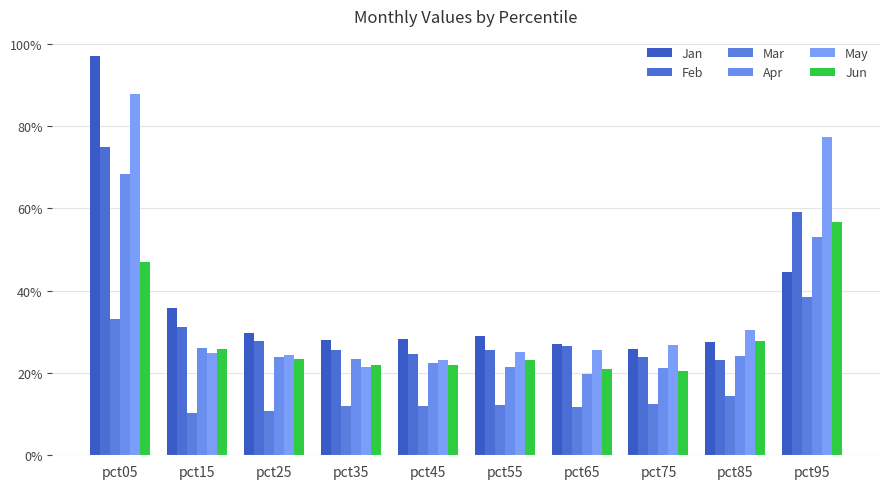

How many data points does each series have?

10